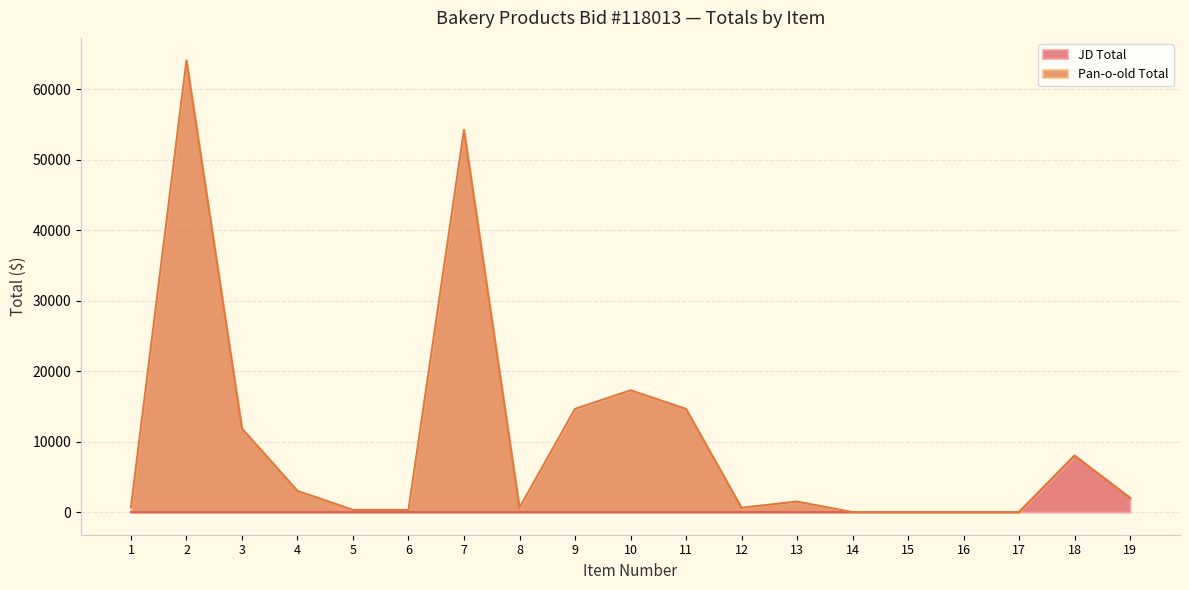

True or false: JD Total and Pan-o-old Total cross at least once.

False